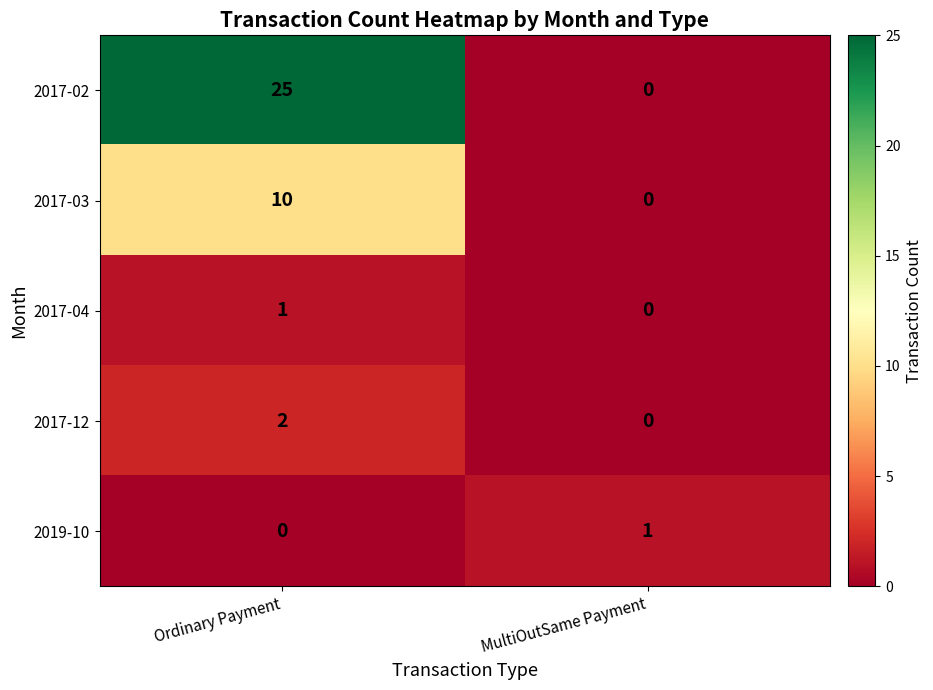

At how many categories does at least one series exceed 6?

1